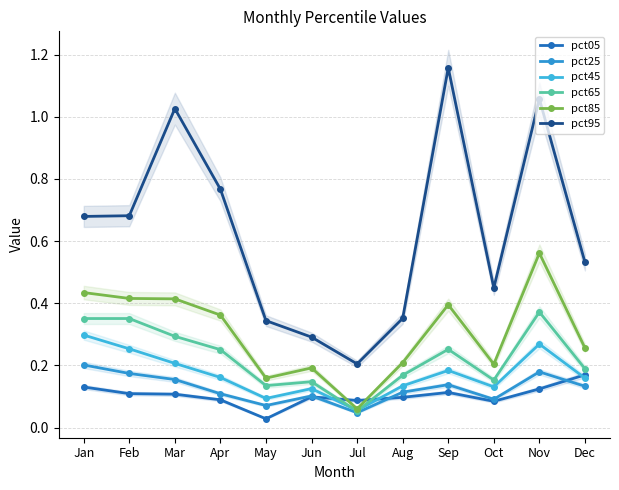

What value does the pct65 series have at Feb?

0.4